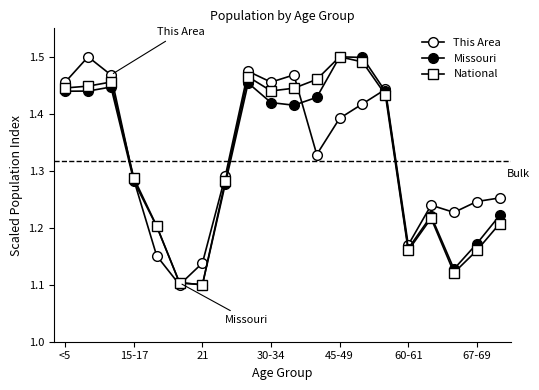

True or false: This Area and National intersect in this chart.

True